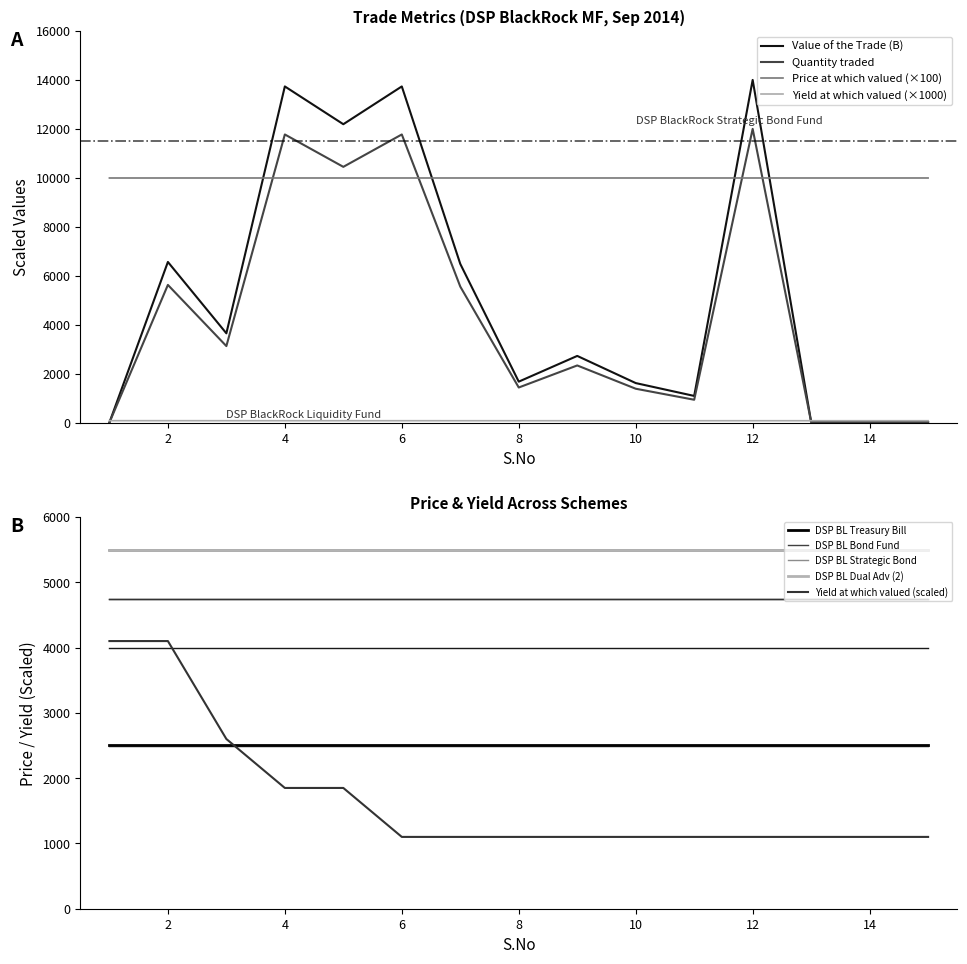

What is the difference between the second highest and minimum values in the Price at which valued series?

0.1